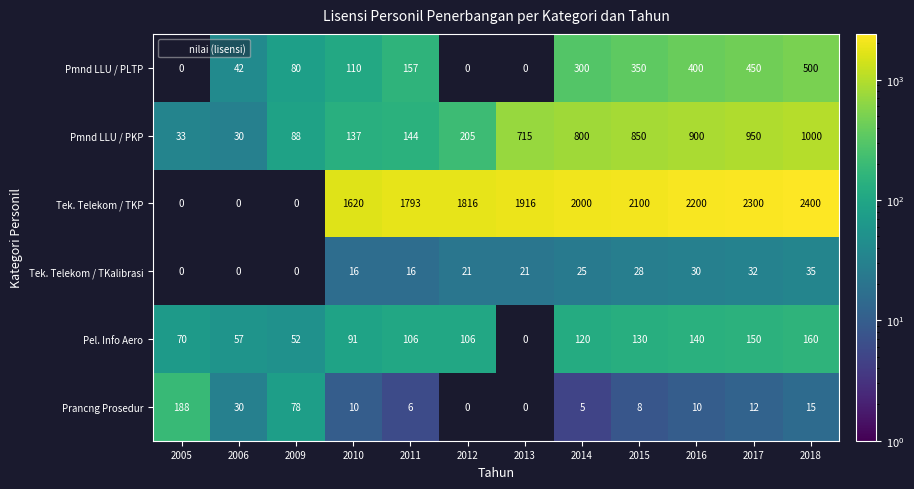

Is it true that Prancng Prosedur equals 12 at 2015?

False